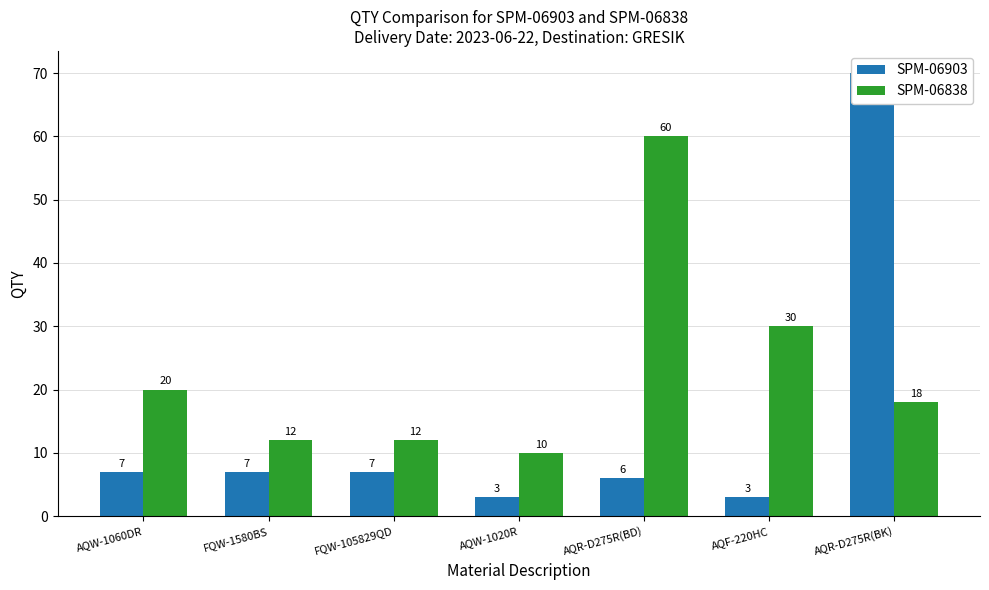

List the series in order of their overall mean, highest first.

SPM-06838, SPM-06903